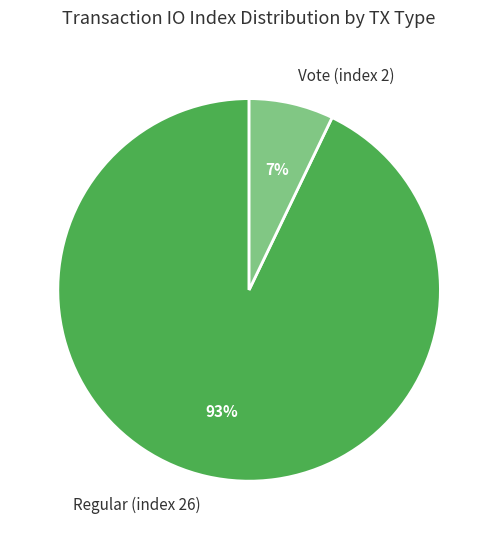

The Vote (index 2) slice represents 21% of the pie. True or false?

False